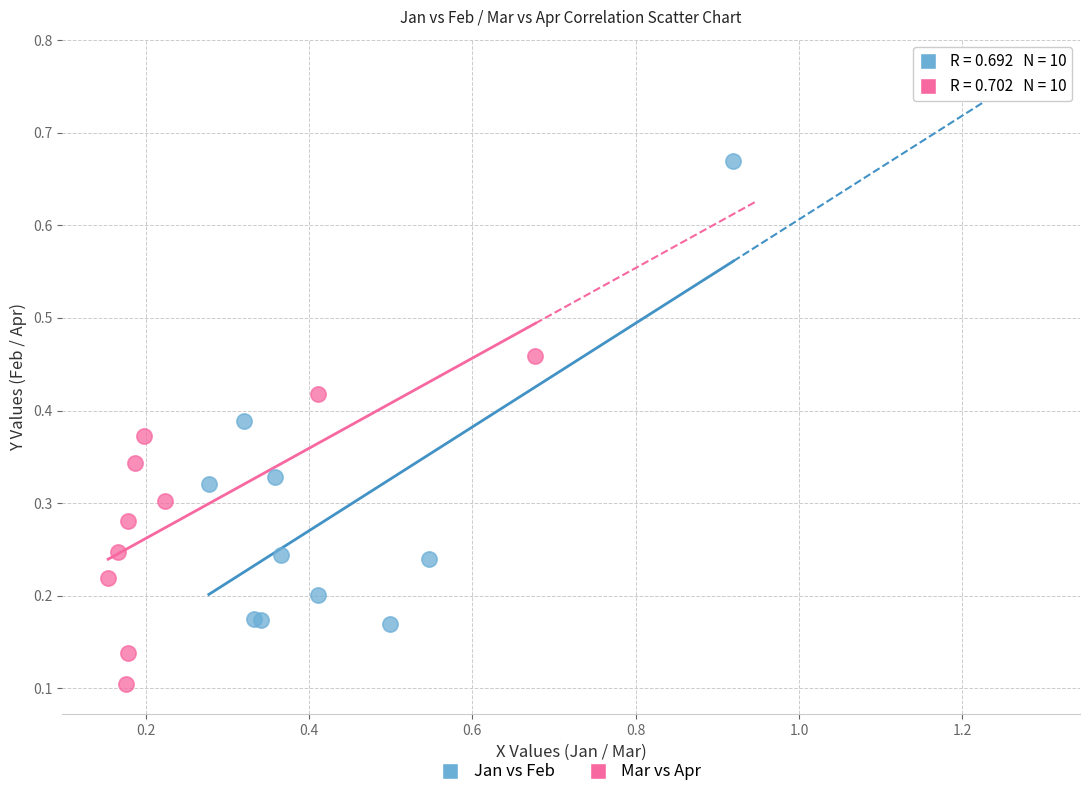

Which series contains the lowest Y value?

Mar vs Apr